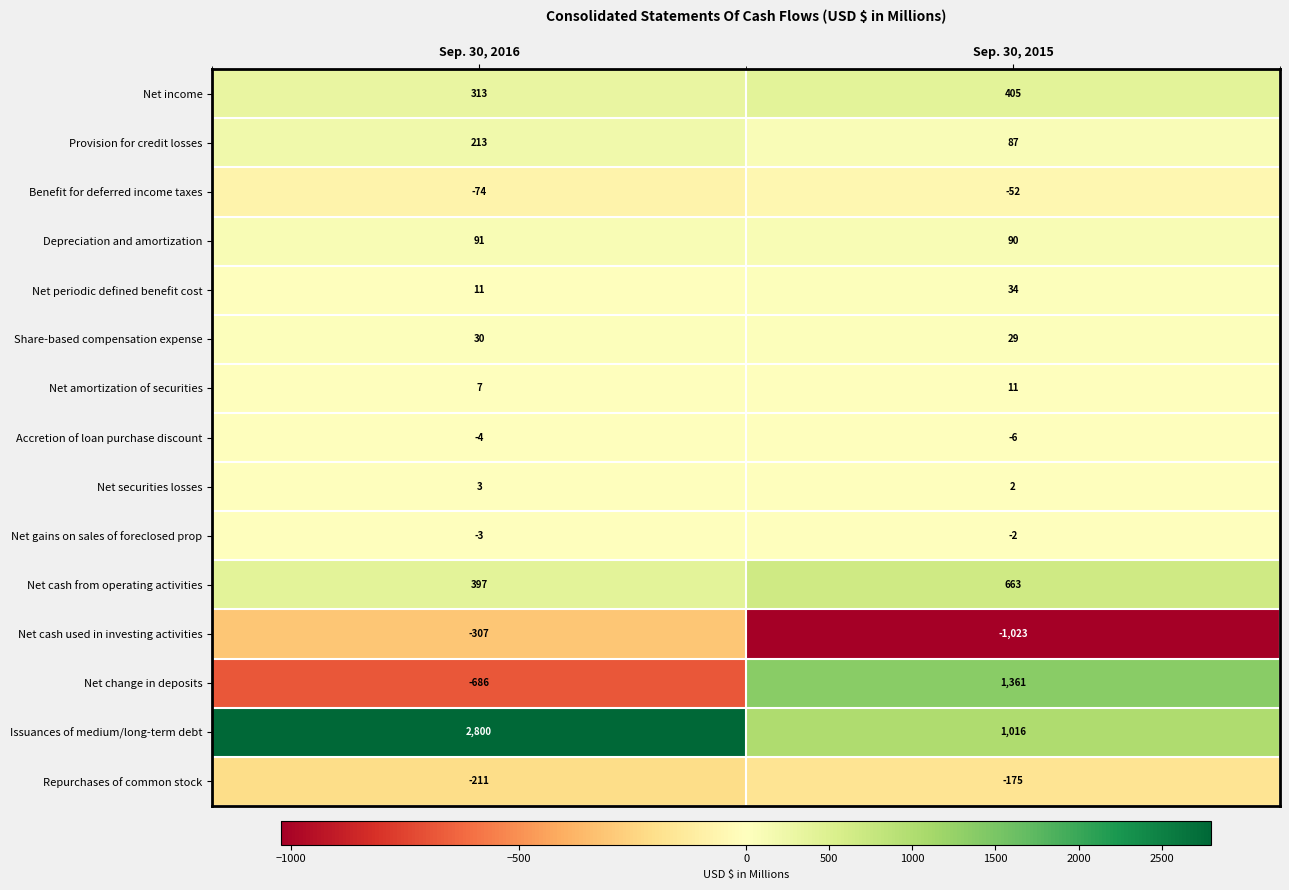

Reading left to right, what are all the values shown in this chart?

Net income: 313	405
Provision for credit losses: 213	87
Benefit for deferred income taxes: -74	-52
Depreciation and amortization: 91	90
Net periodic defined benefit cost: 11	34
Share-based compensation expense: 30	29
Net amortization of securities: 7	11
Accretion of loan purchase discount: -4	-6
Net securities losses: 3	2
Net gains on sales of foreclosed prop: -3	-2
Net cash from operating activities: 397	663
Net cash used in investing activities: -307	-1023
Net change in deposits: -686	1361
Issuances of medium/long-term debt: 2800	1016
Repurchases of common stock: -211	-175